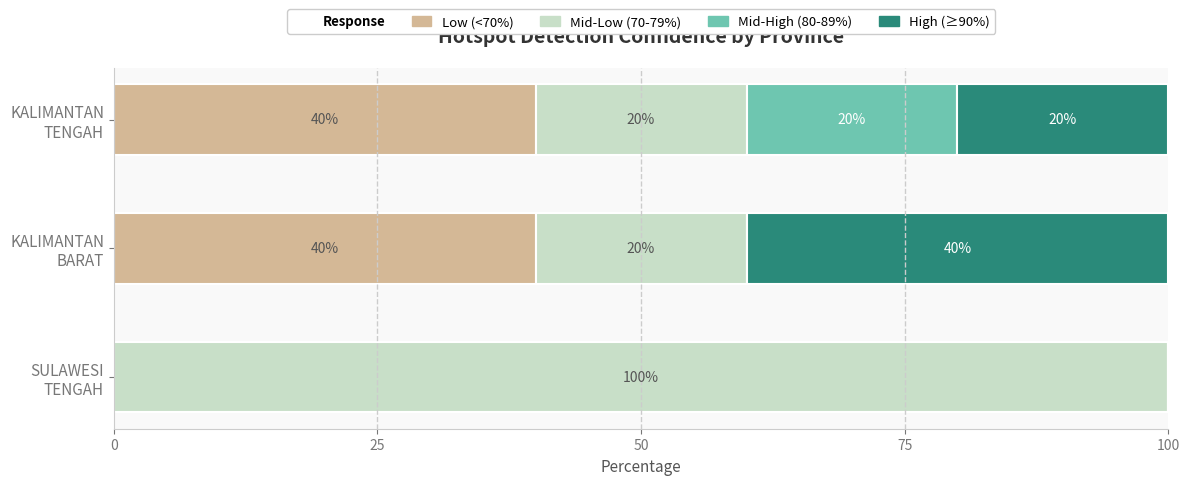

How many distinct data groups are displayed?

4